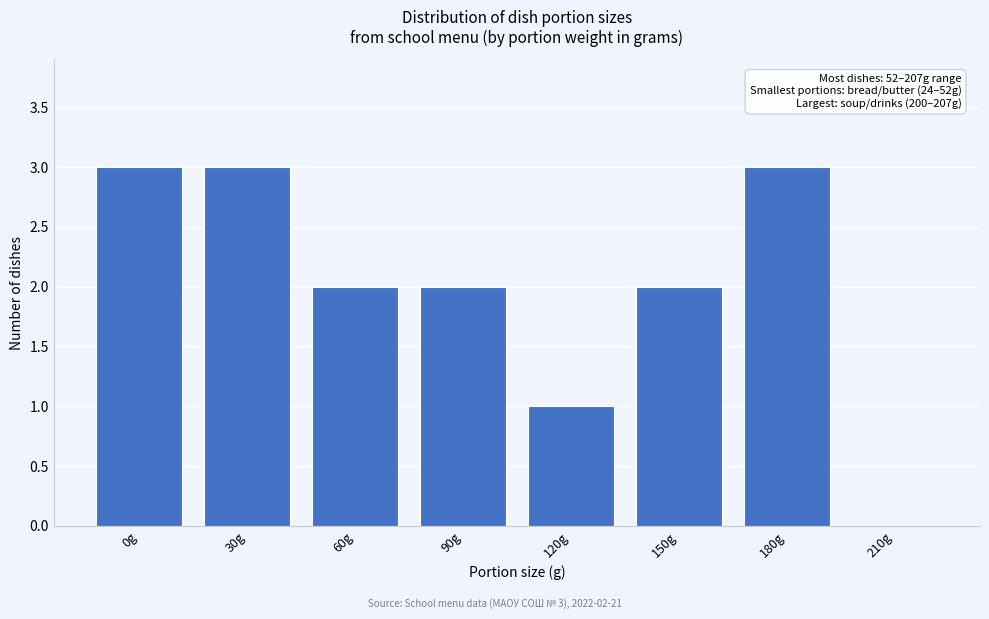

Reading right to left, list all the values displayed in this chart.

210g=0	180g=3	150g=2	120g=1	90g=2	60g=2	30g=3	0g=3